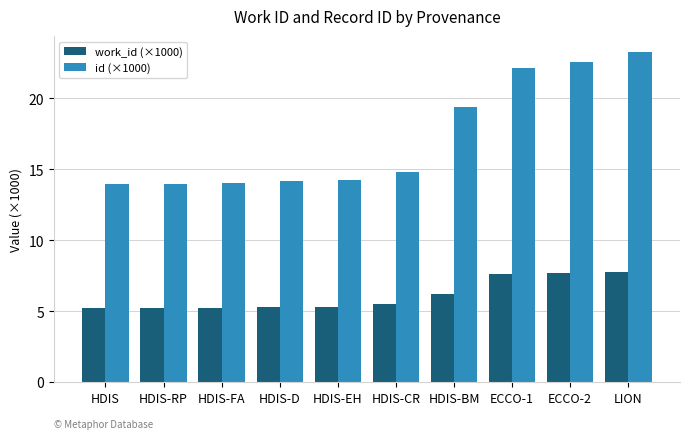

What is the maximum value shown in the chart?

23.2